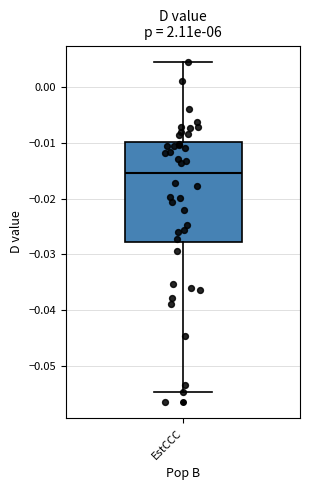

Transcribe this box plot: give where the median line is, the range the box spans, and where the two whiskers end, as read against the y-axis. The values are not printed on the chart, so give them approximately, as read against the axis.

median -0.015, box -0.028 to -0.010, whiskers -0.055 to 0.004